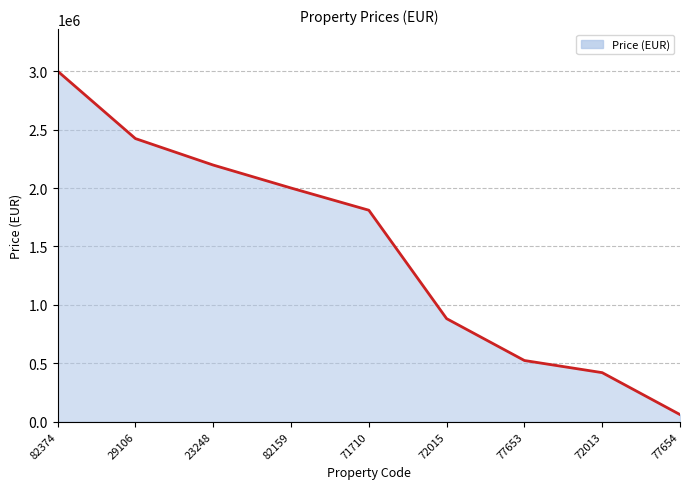

Reading right to left, extract all data points from this chart.

61200	420000	523950	882184	1810000	2000000	2196400	2422930	3000000